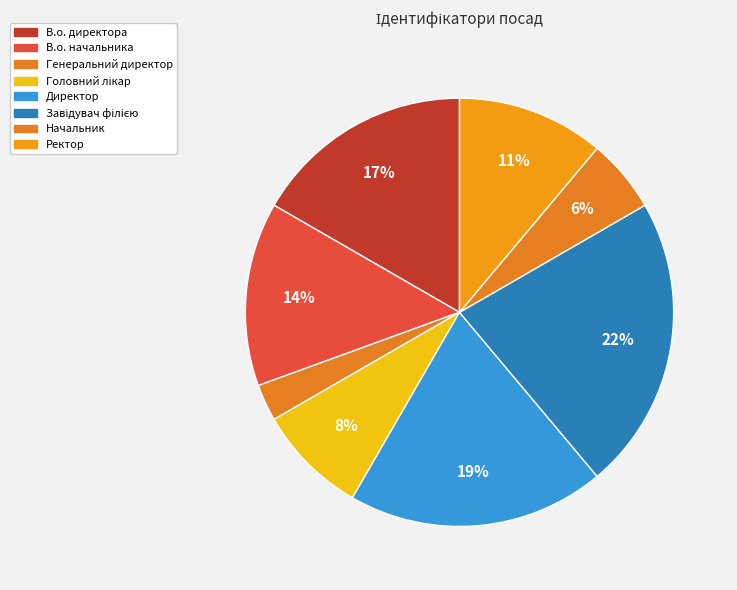

Rank the categories by value from lowest to highest.

Генеральний директор, Начальник, Головний лікар, Ректор, В.о. начальника, В.о. директора, Директор, Завідувач філією